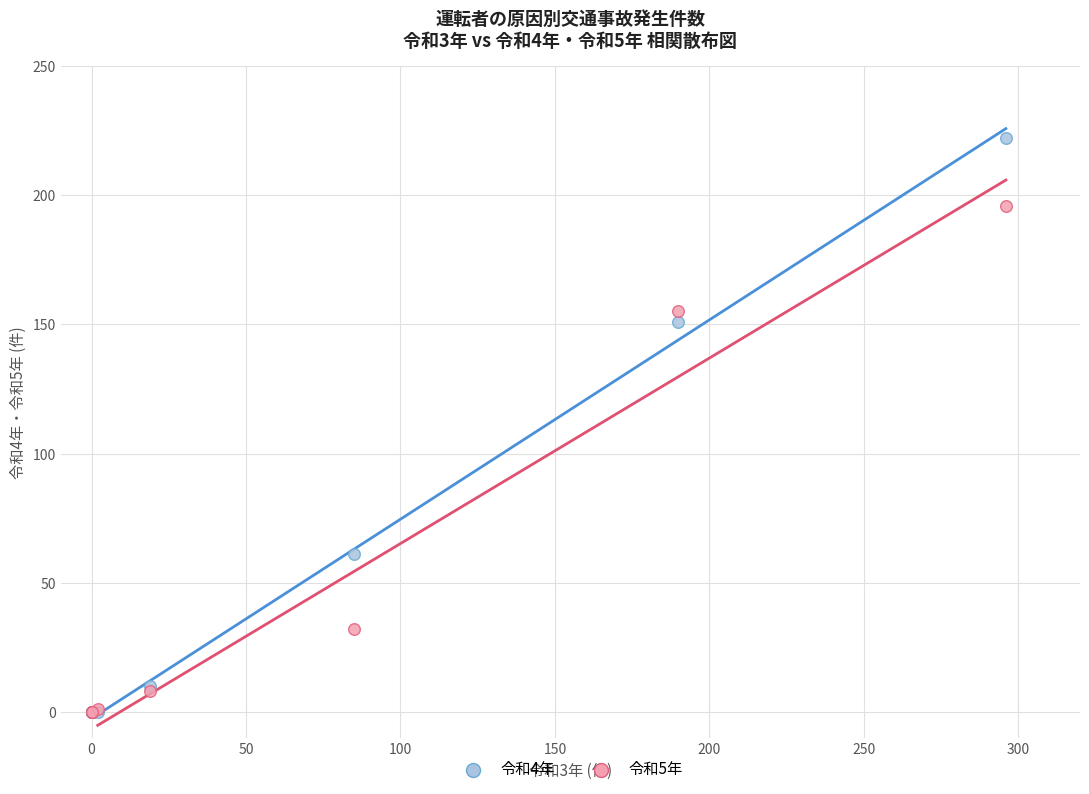

Across all series, what Y value is closest to 111?

151